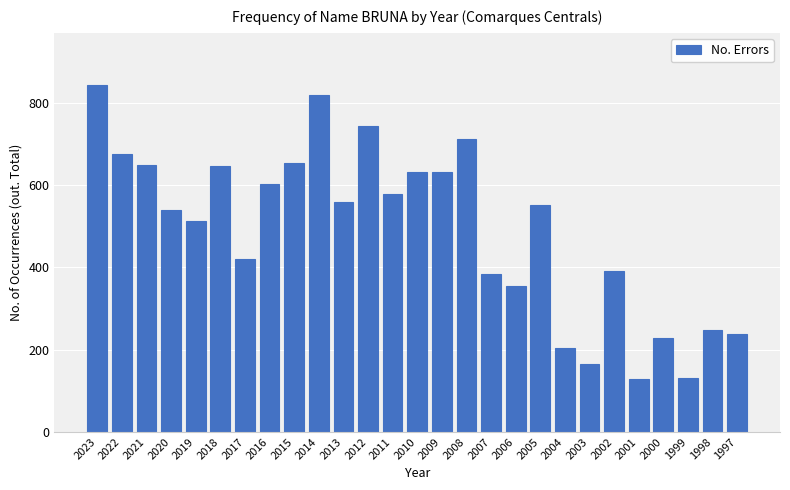

What is the value of the 19th bar from the left?

552